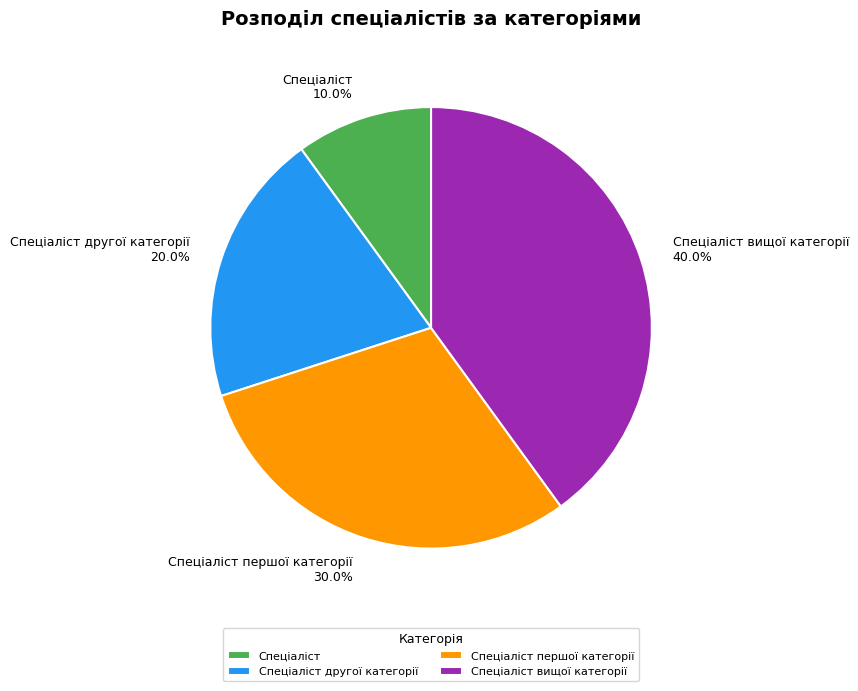

Is the sum of Спеціаліст другої категорії and Спеціаліст вищої категорії greater than half?

Yes